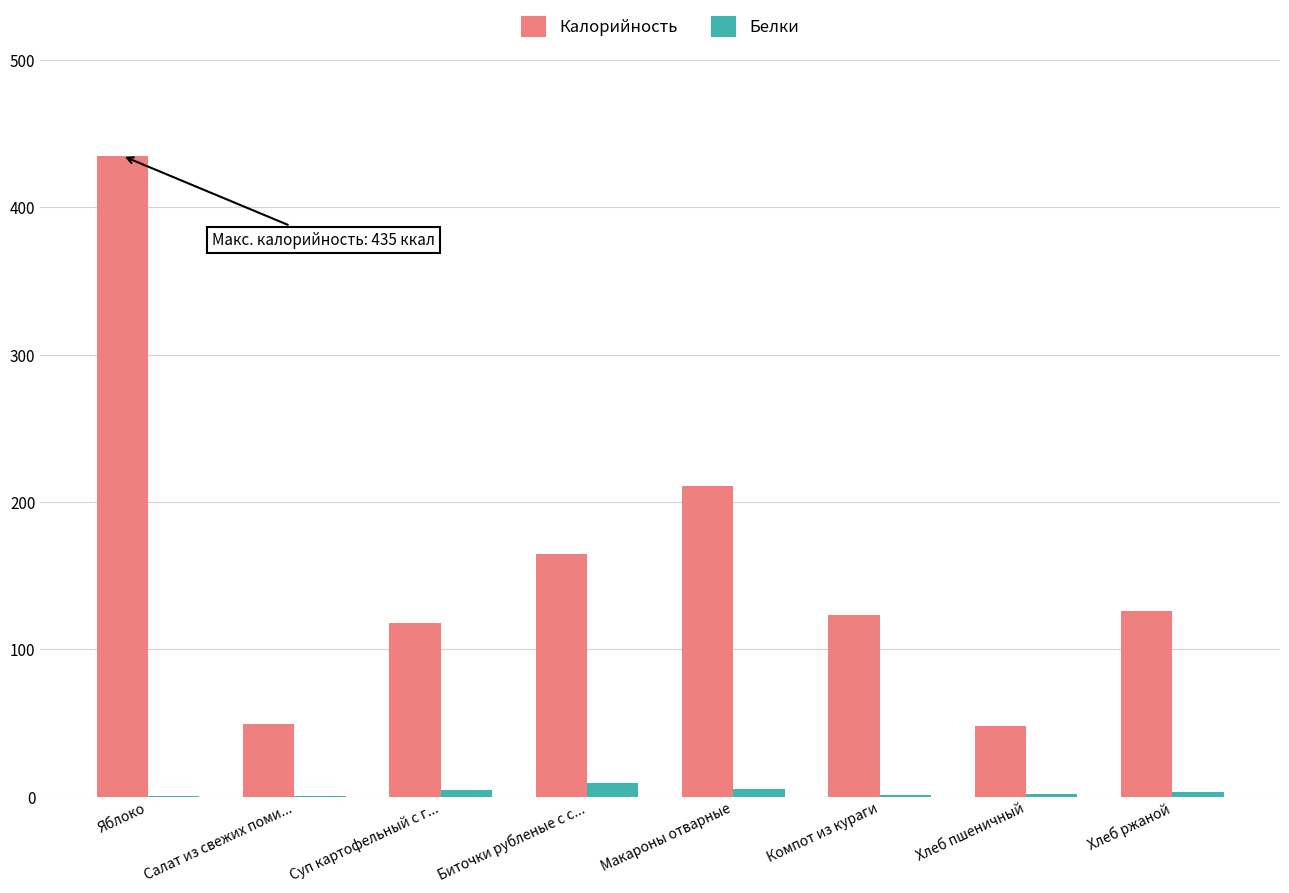

Does the chart contain stacked bars?

No